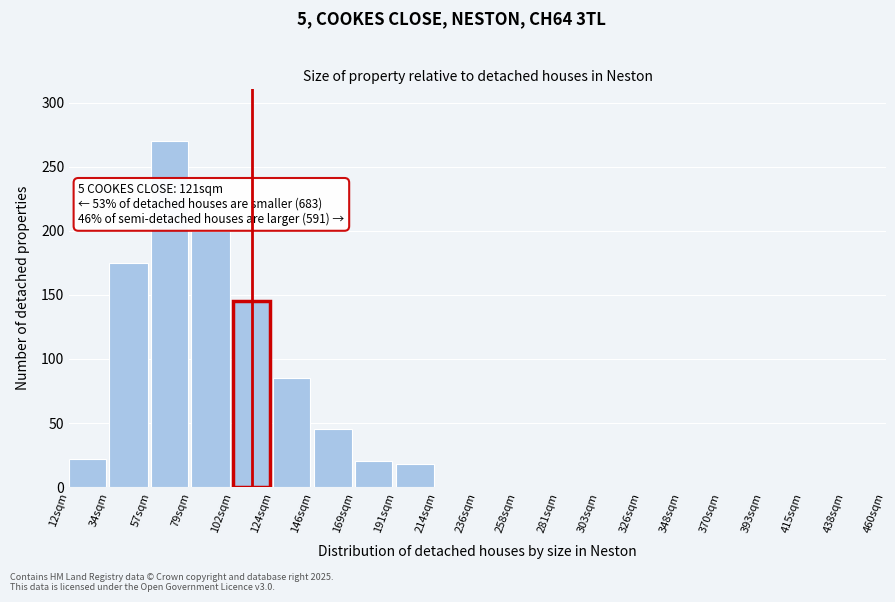

Reading left to right, what are all the values shown in this chart?

12sqm=22	34sqm=175	57sqm=270	79sqm=200	102sqm=145	124sqm=85	146sqm=45	169sqm=20	191sqm=18	214sqm=0	236sqm=0	258sqm=0	281sqm=0	303sqm=0	326sqm=0	348sqm=0	370sqm=0	393sqm=0	415sqm=0	438sqm=0